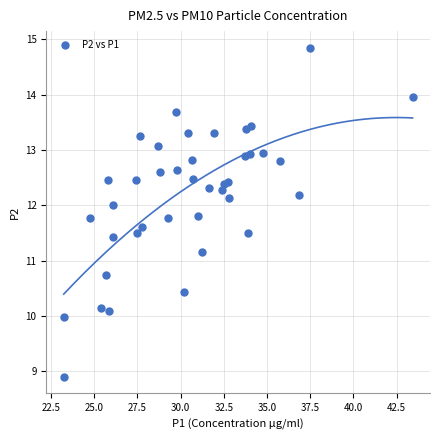

What Y value in the scatter plot is closest to 11?

11.2